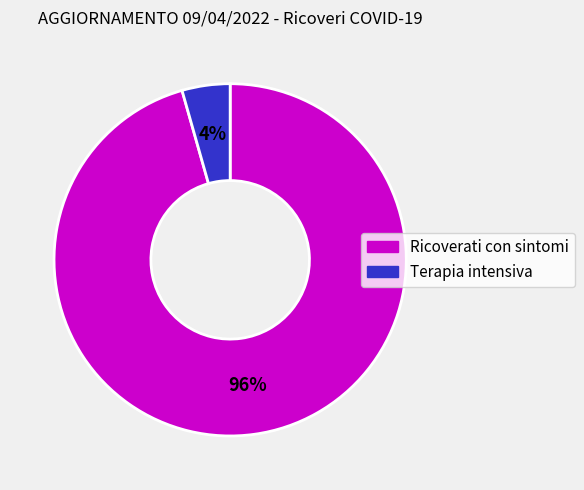

Does Ricoverati con sintomi account for over 50% of the chart?

Yes